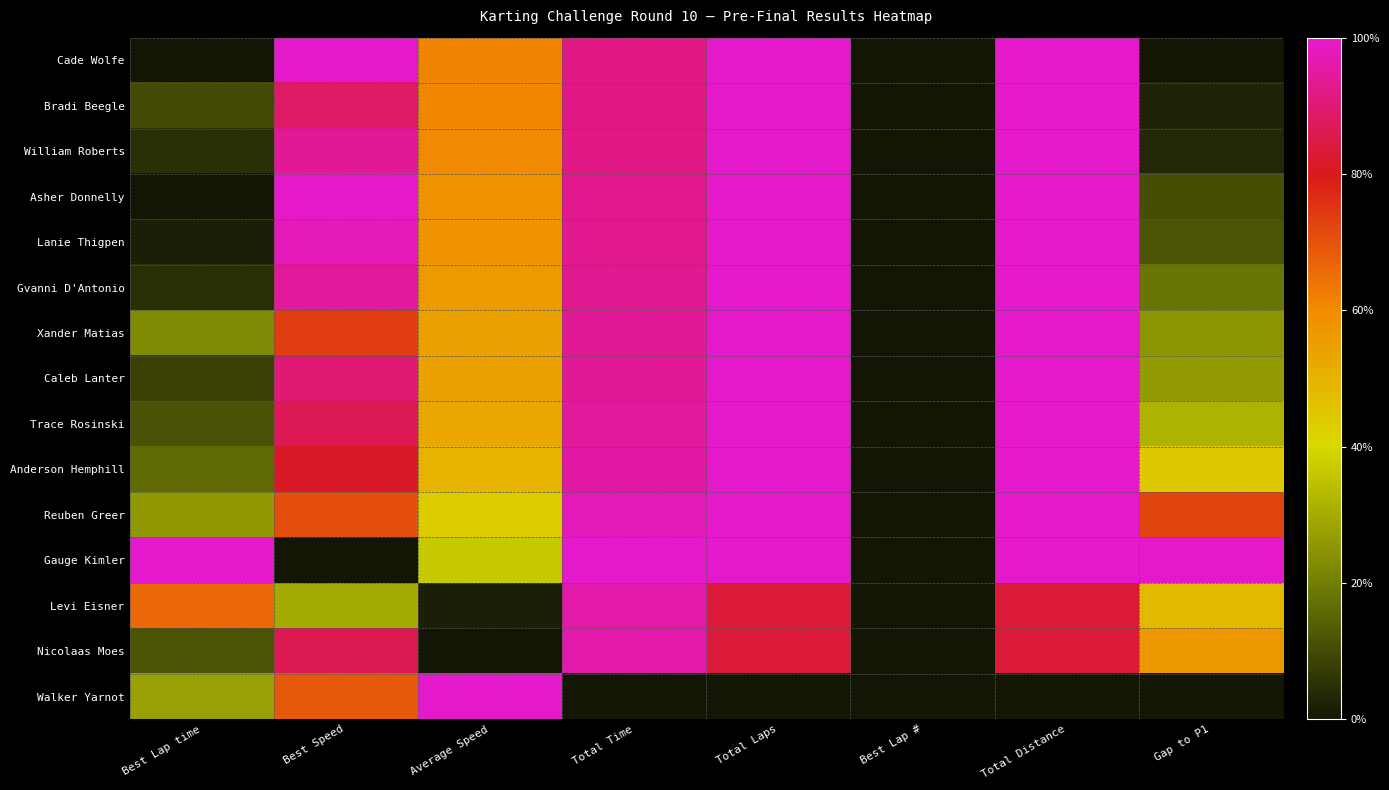

What is the maximum value shown in the chart?

1.0